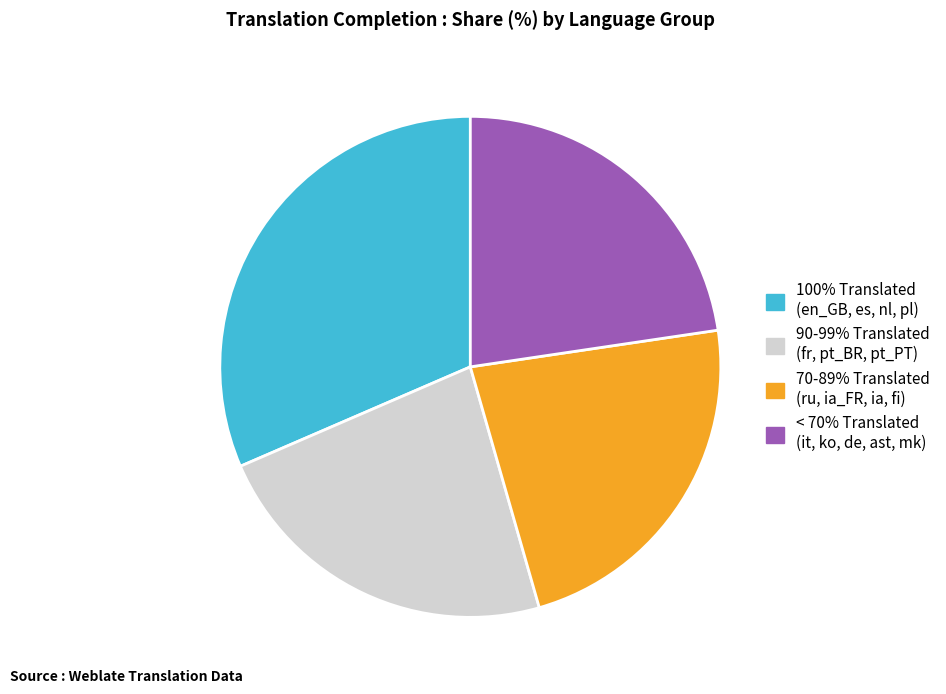

True or false: 90-99% Translated (fr, pt_BR, pt_PT) accounts for 23% of the total.

True